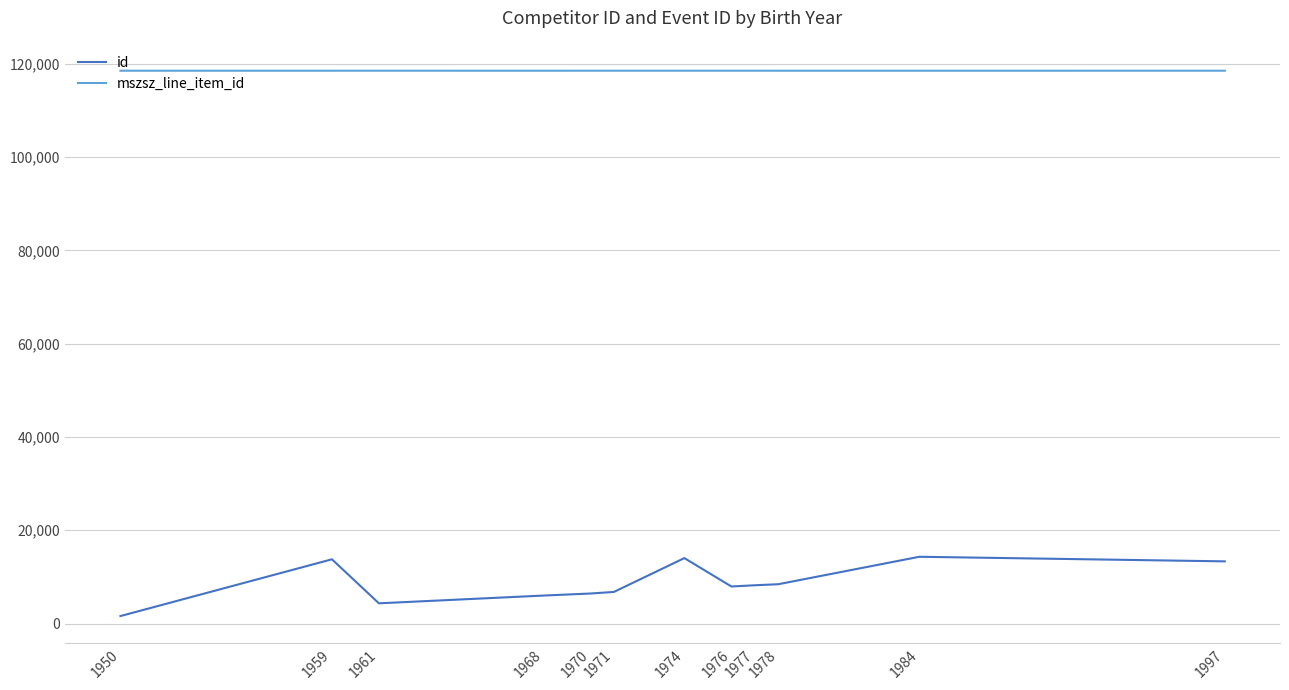

Which series has the largest total across all categories?

mszsz_line_item_id